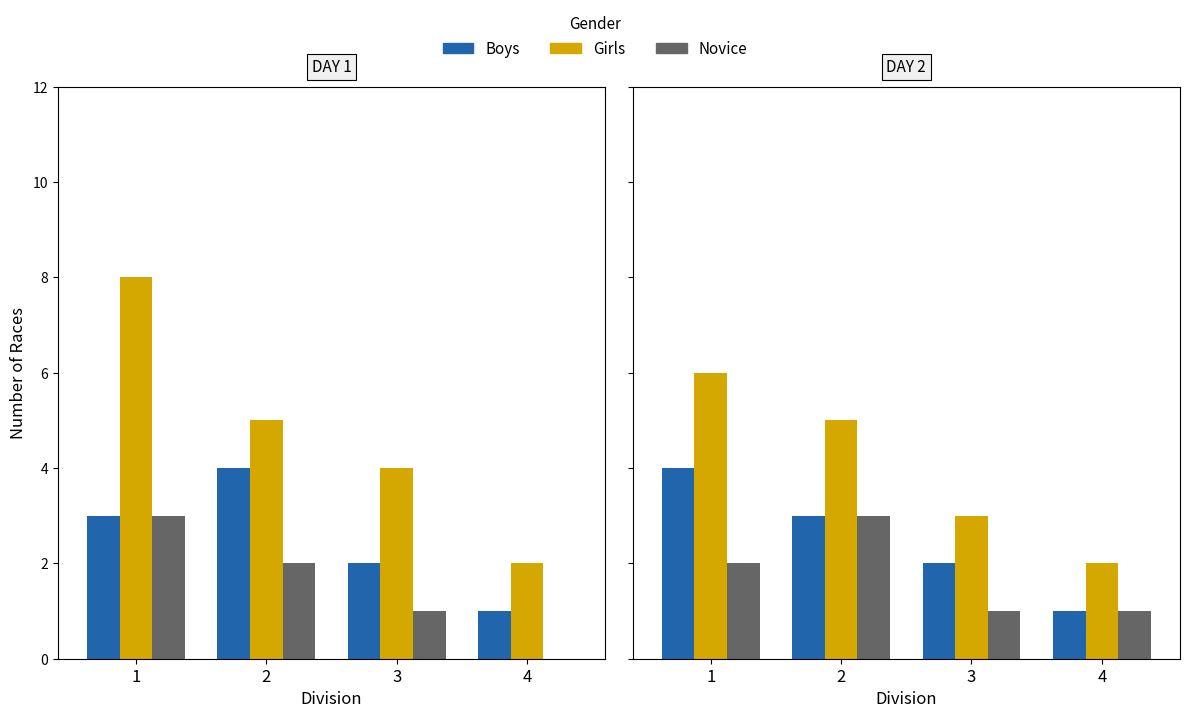

At which label does Girls reach its peak?

1